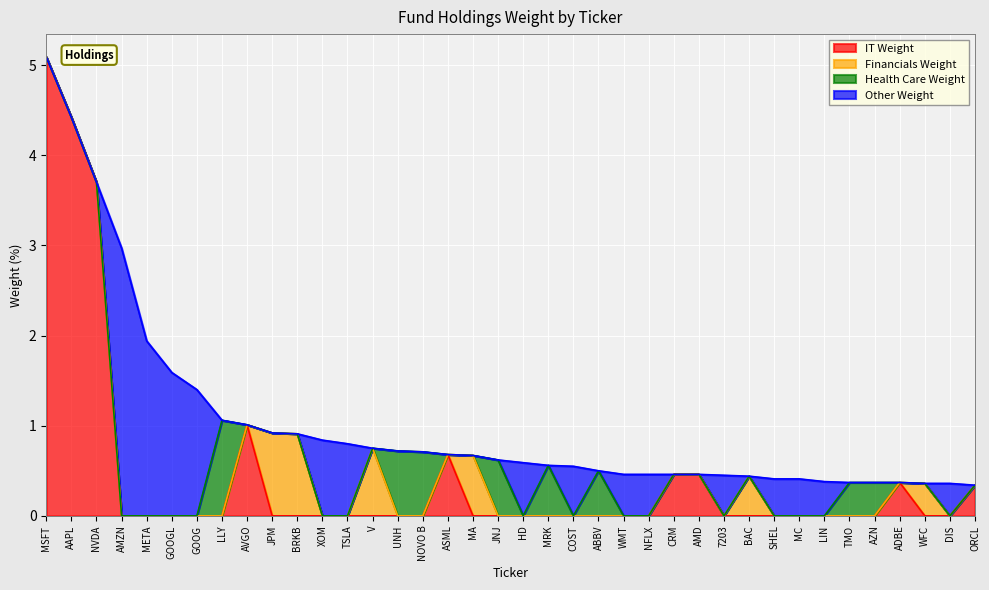

What is the difference between the second highest and minimum values in the IT Weight series?

4.4